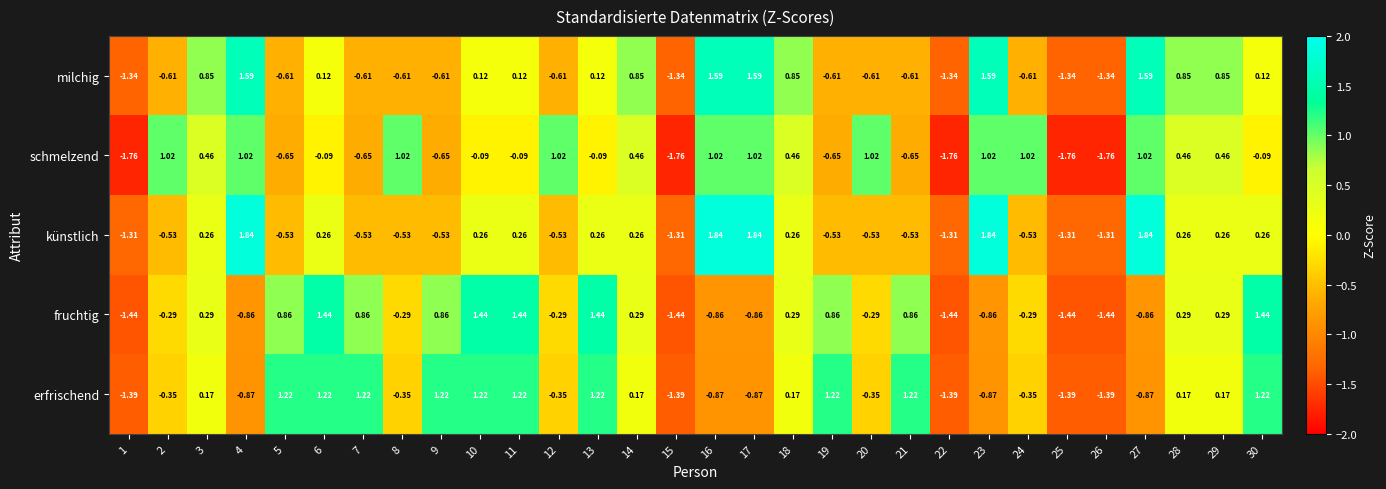

Rank the series at 10 from lowest to highest value.

schmelzend, milchig, künstlich, erfrischend, fruchtig